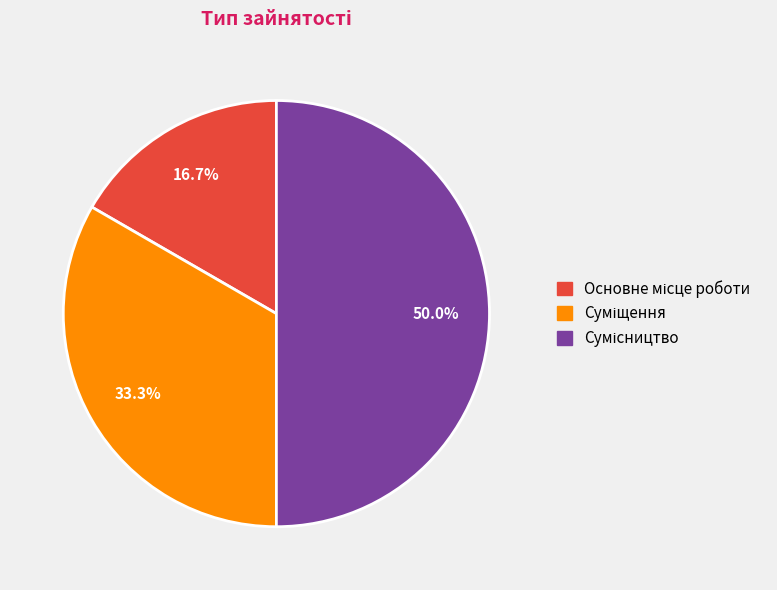

Do Сумісництво and Суміщення together represent more than half of the pie?

Yes